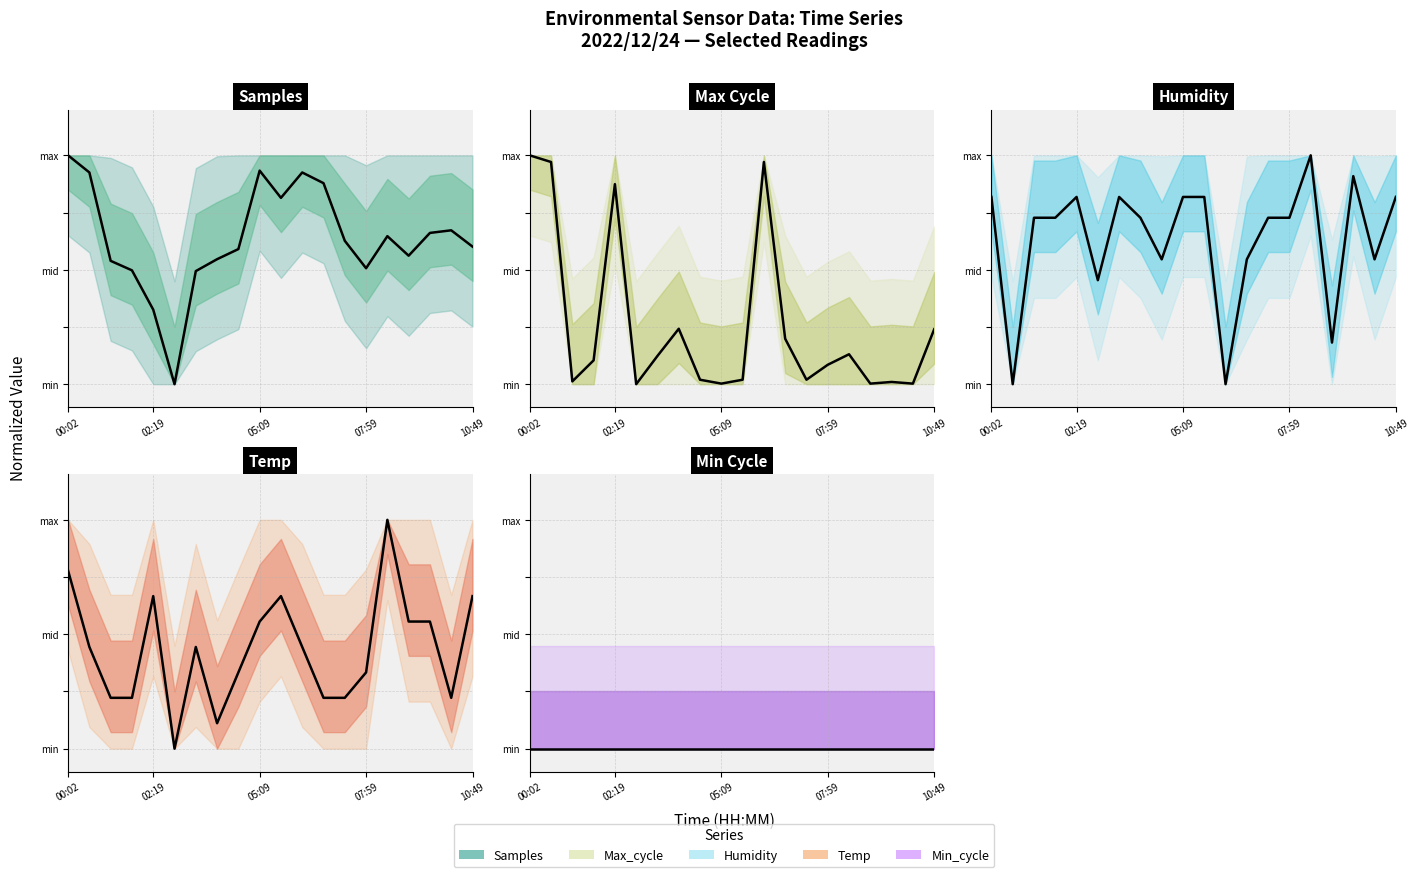

What are all the series names shown in the legend?

Samples, Max_cycle, Humidity, Temp, Min_cycle